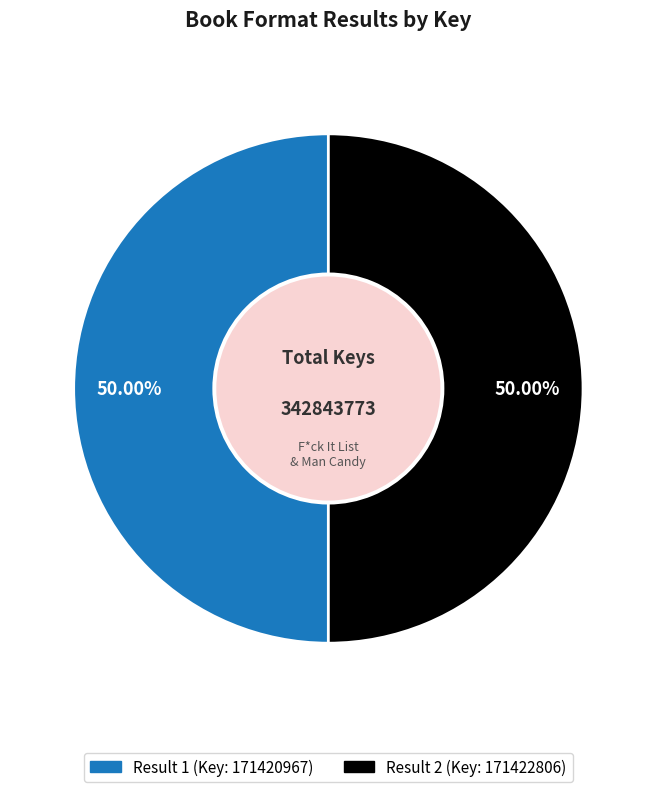

True or false: Result 2 (Key: 171422806) accounts for 50% of the total.

True